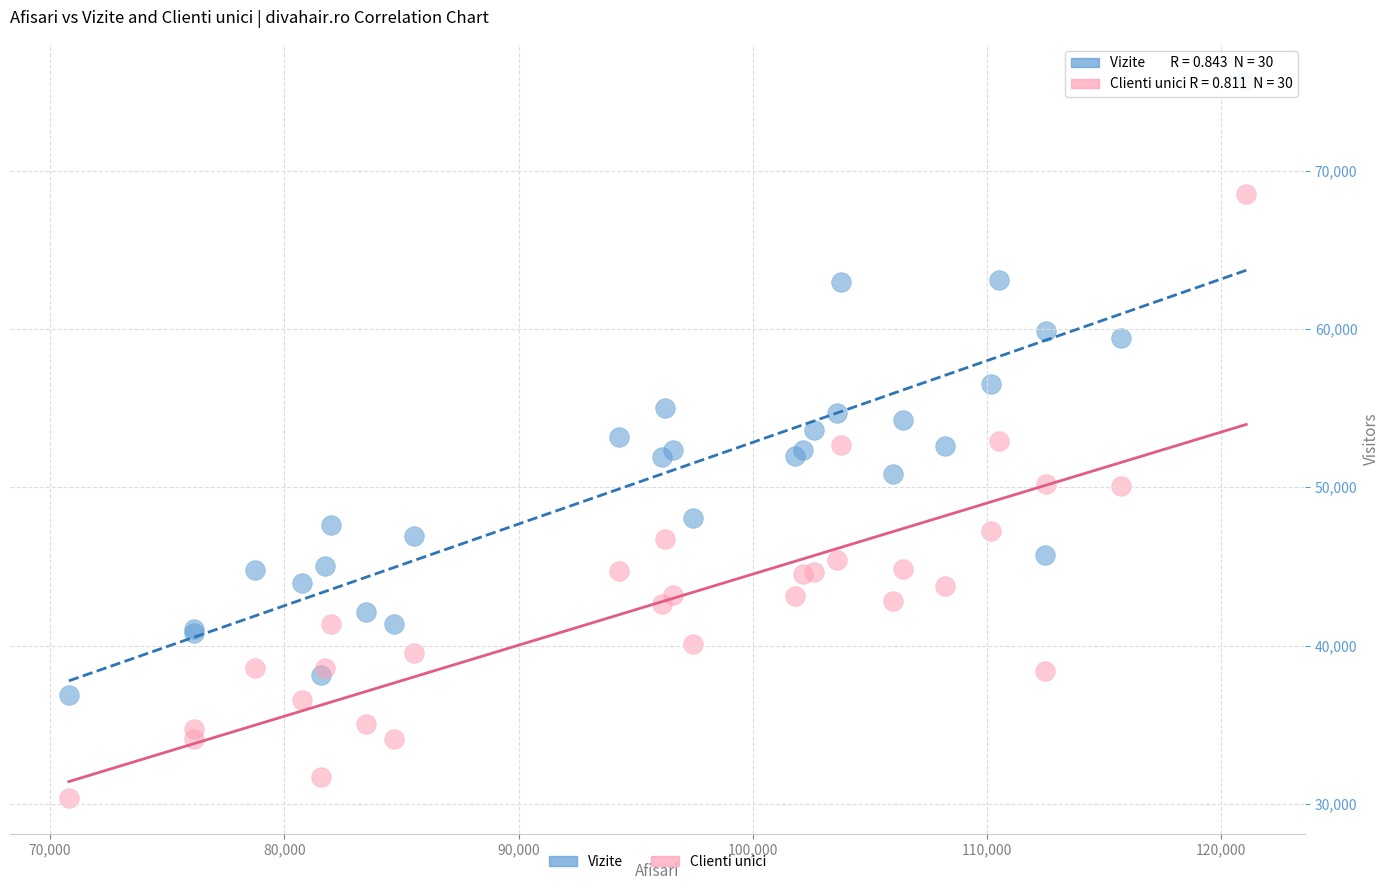

What is the X range (max minus min) for the scatter plot?

50261